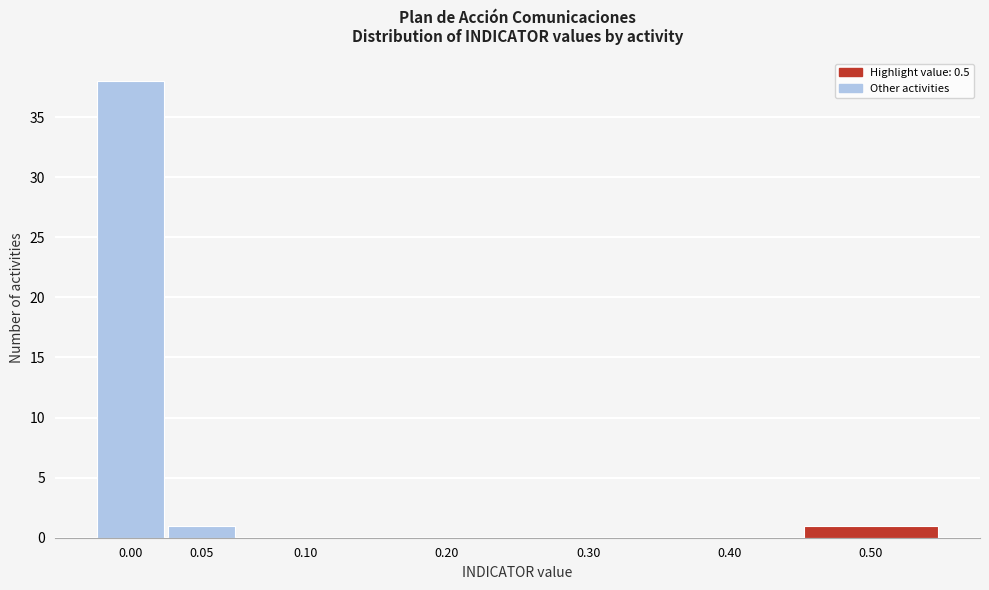

Reading left to right, list all the values displayed in this chart.

0.00=38	0.05=1	0.10=0	0.20=0	0.30=0	0.40=0	0.50=1